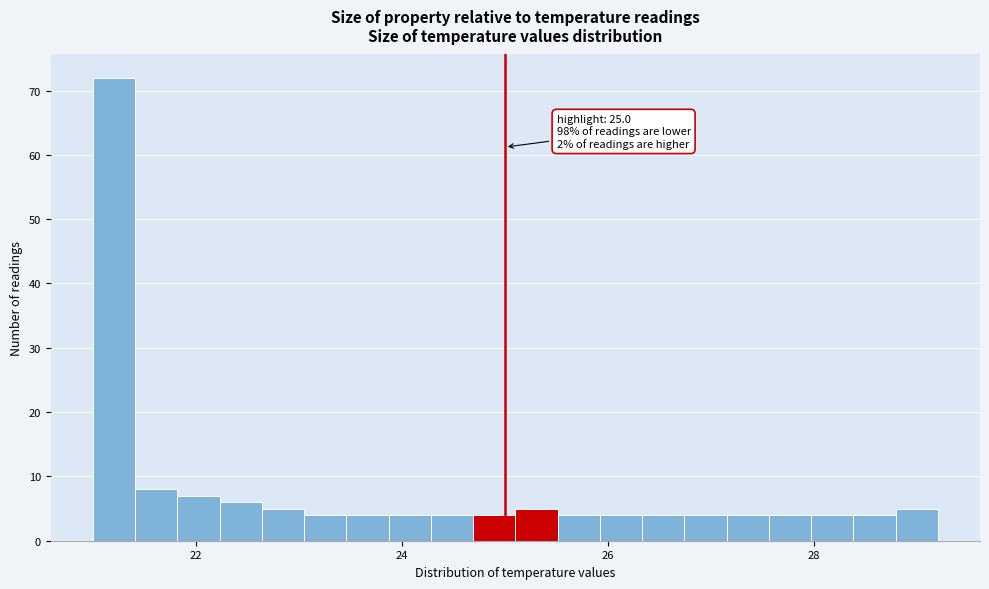

Read against the x-axis, roughly where is the centre of the tallest bar?

21.2